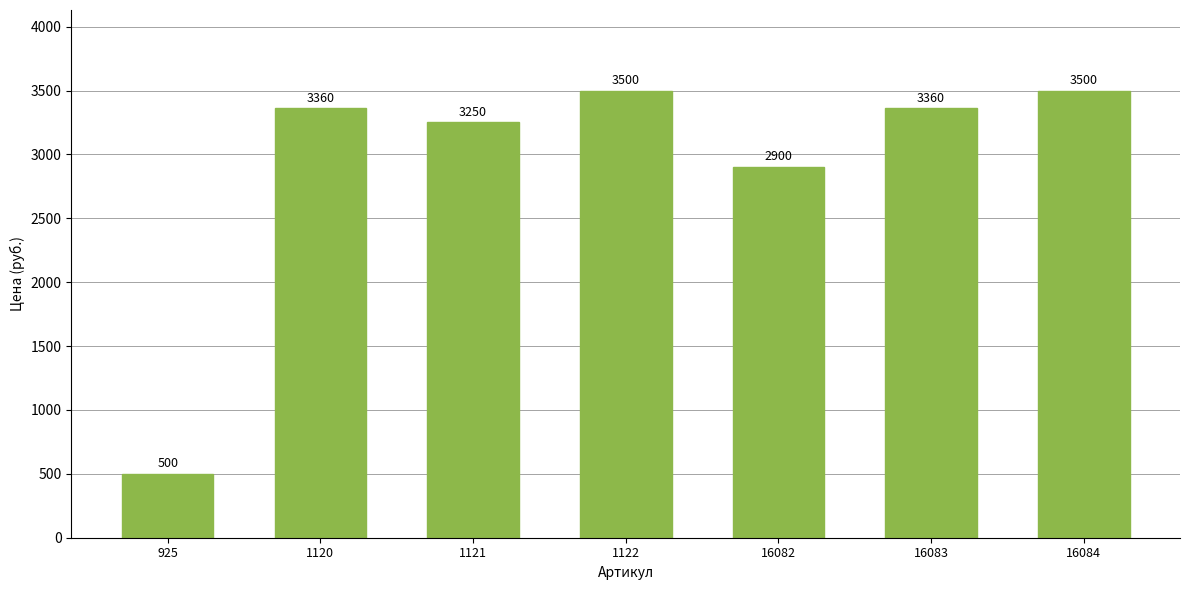

What is the difference between the maximum and minimum values?

3000